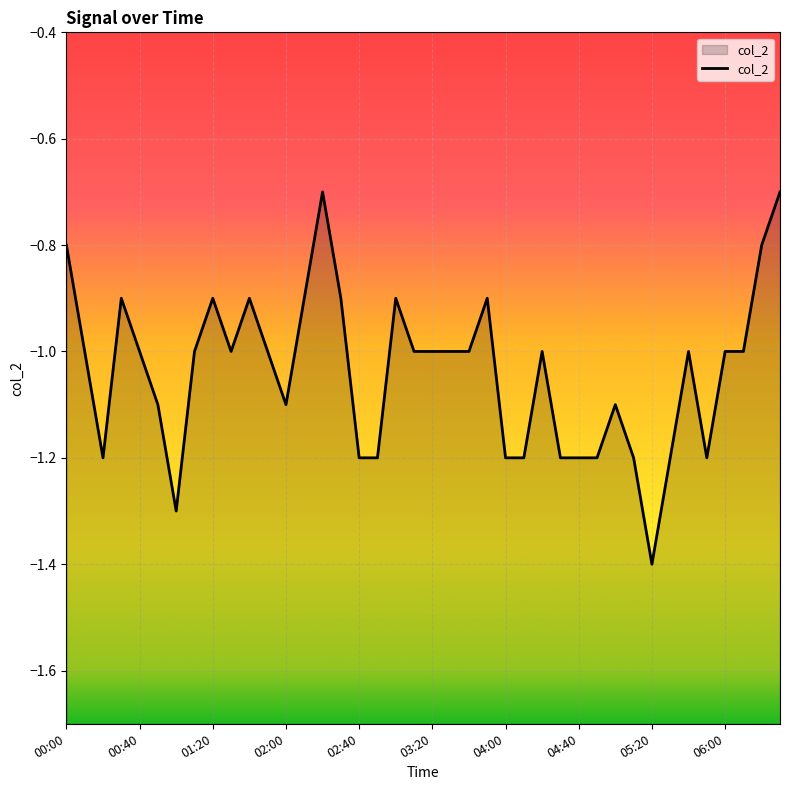

Reading left to right, list all the values displayed in this chart.

-0.8	-1.0	-1.2	-0.9	-1.0	-1.1	-1.3	-1.0	-0.9	-1.0	-0.9	-1.0	-1.1	-0.9	-0.7	-0.9	-1.2	-1.2	-0.9	-1.0	-1.0	-1.0	-1.0	-0.9	-1.2	-1.2	-1.0	-1.2	-1.2	-1.2	-1.1	-1.2	-1.4	-1.2	-1.0	-1.2	-1.0	-1.0	-0.8	-0.7